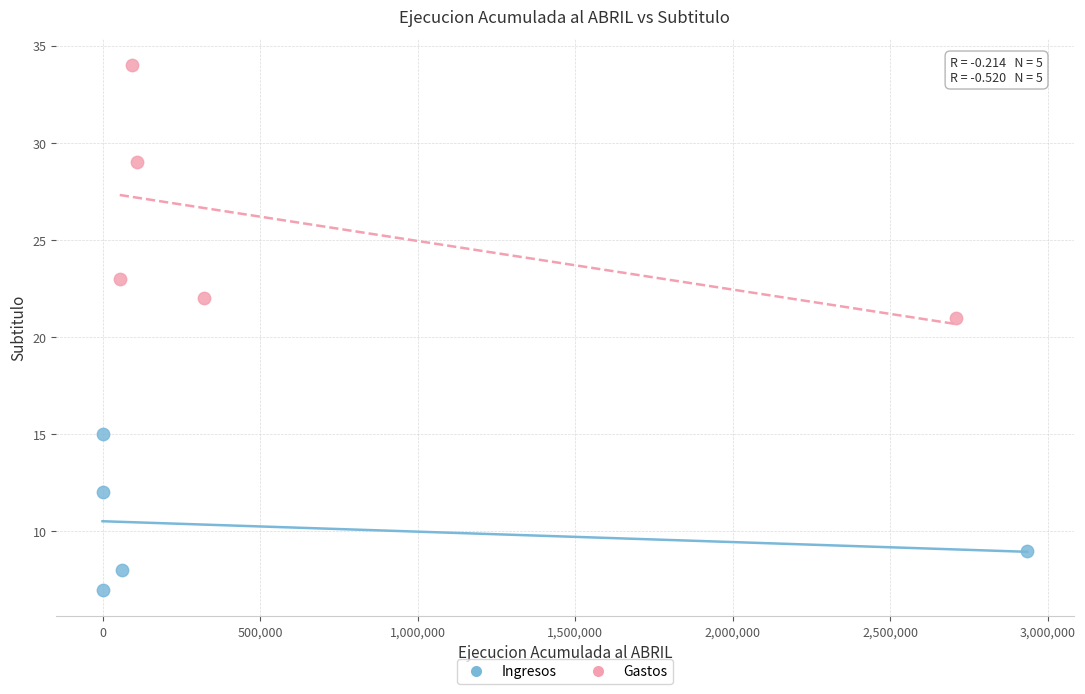

Which series contains the highest Y value?

Gastos